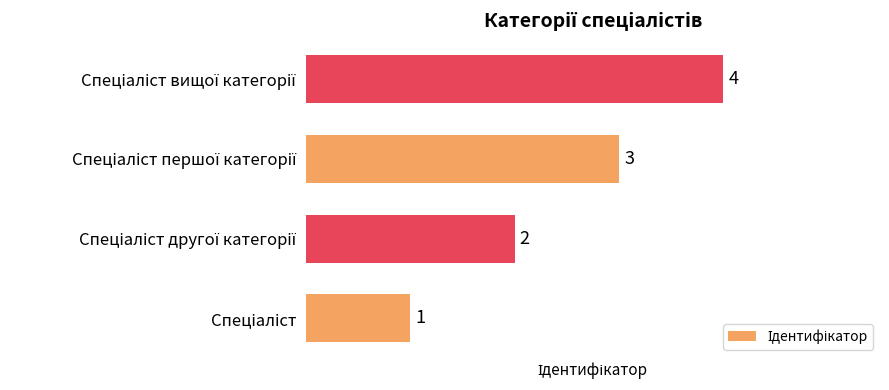

Count the values in the range 2 to 4.

3